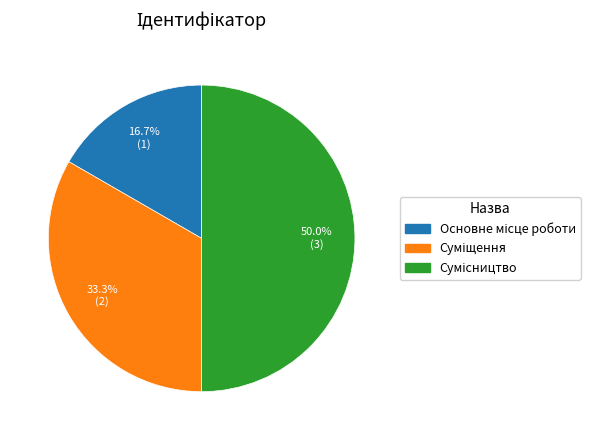

Count the number of slices in the pie.

3